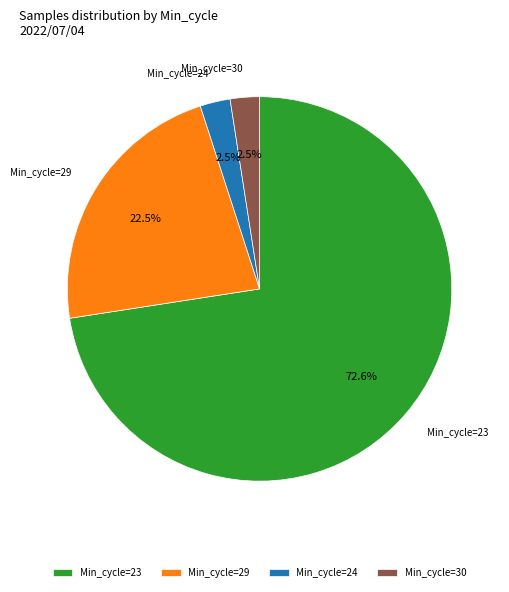

Which slice is the largest?

Min_cycle=23